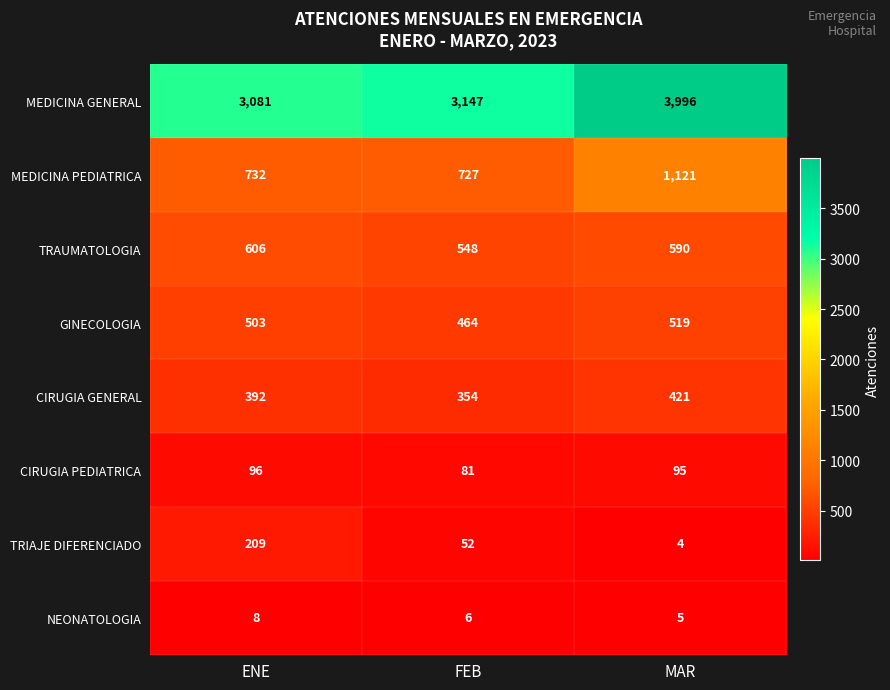

Which category has the highest value across all series?

MAR